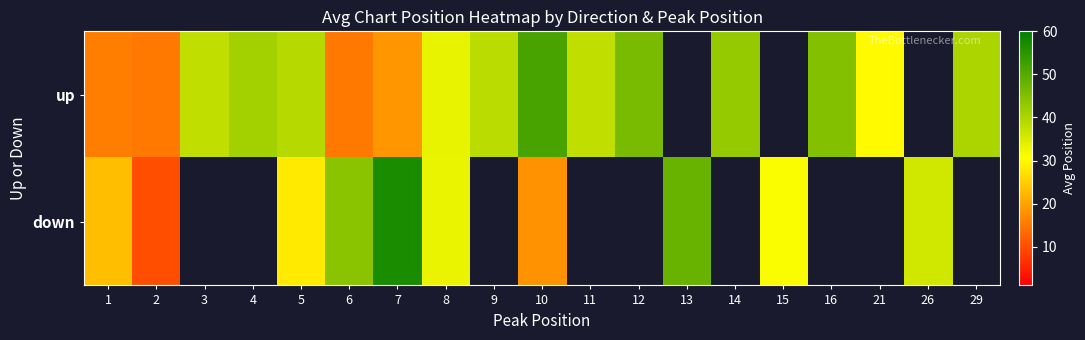

What is the spread (max minus min) of values at 1?

7.3